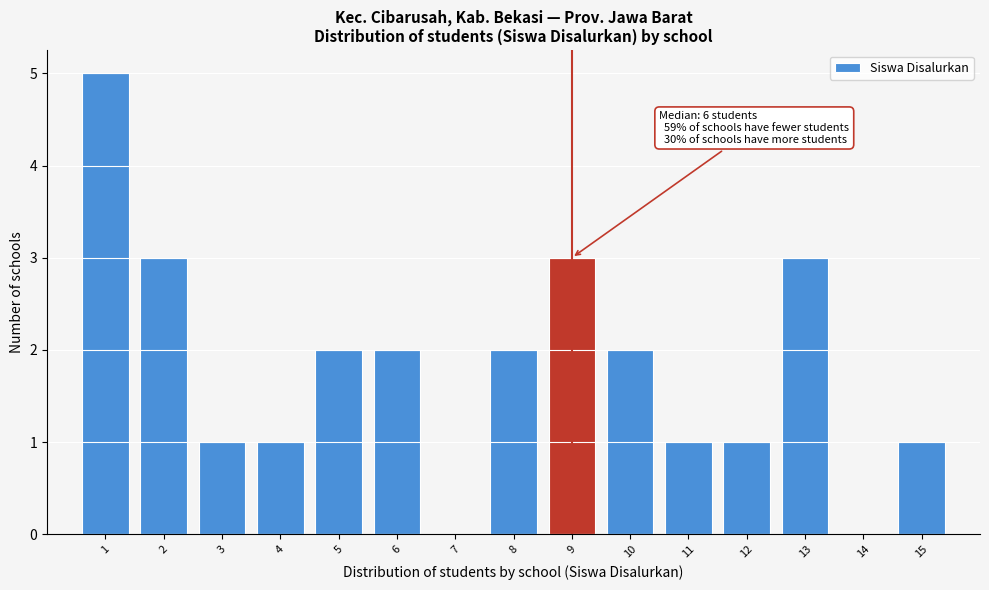

Over which range of the x-axis is the bar tallest?

0.5 to 1.5